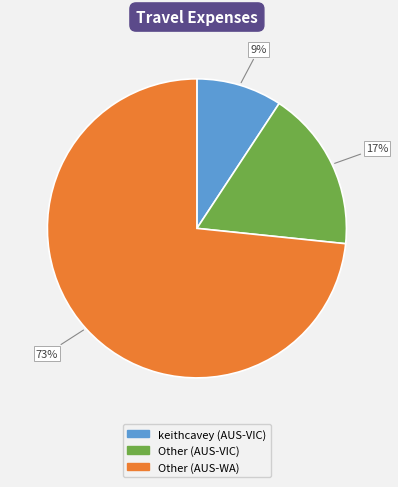

Does any single category account for the majority?

Yes